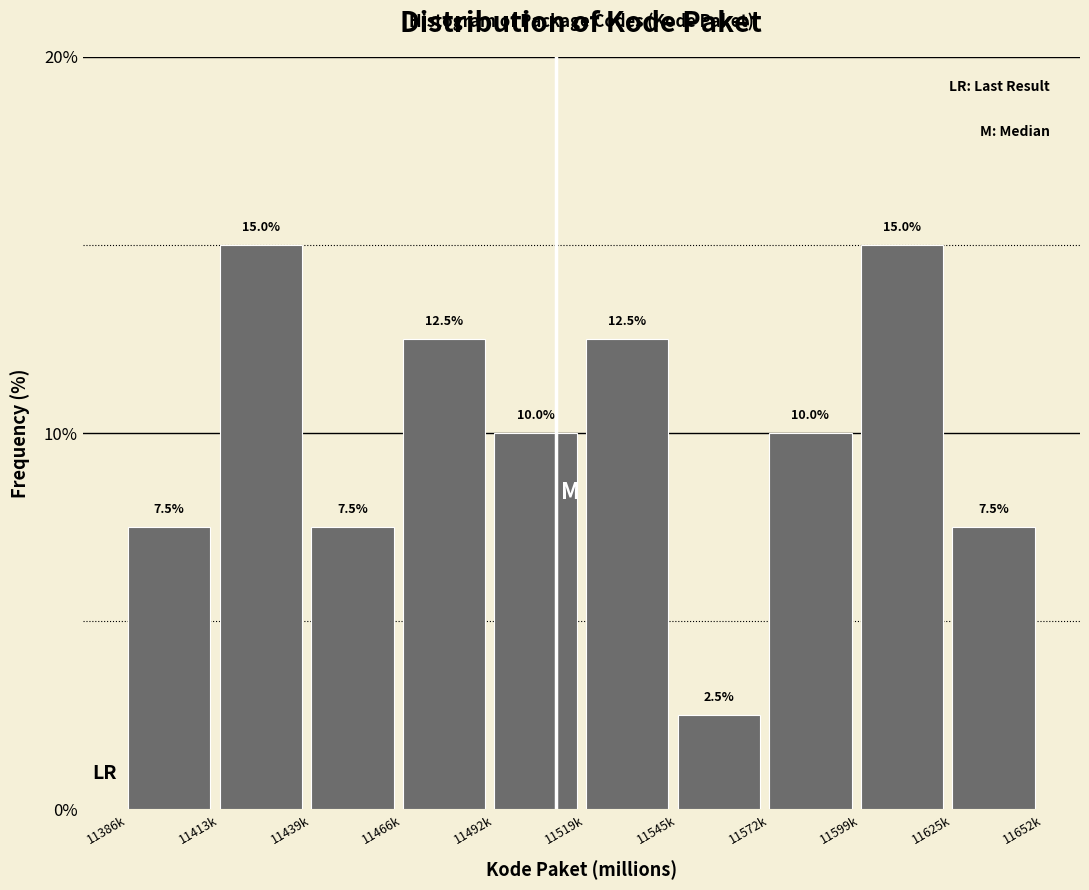

Reading right to left, transcribe all the data shown in this chart.

7.5	15.0	10.0	2.5	12.5	10.0	12.5	7.5	15.0	7.5